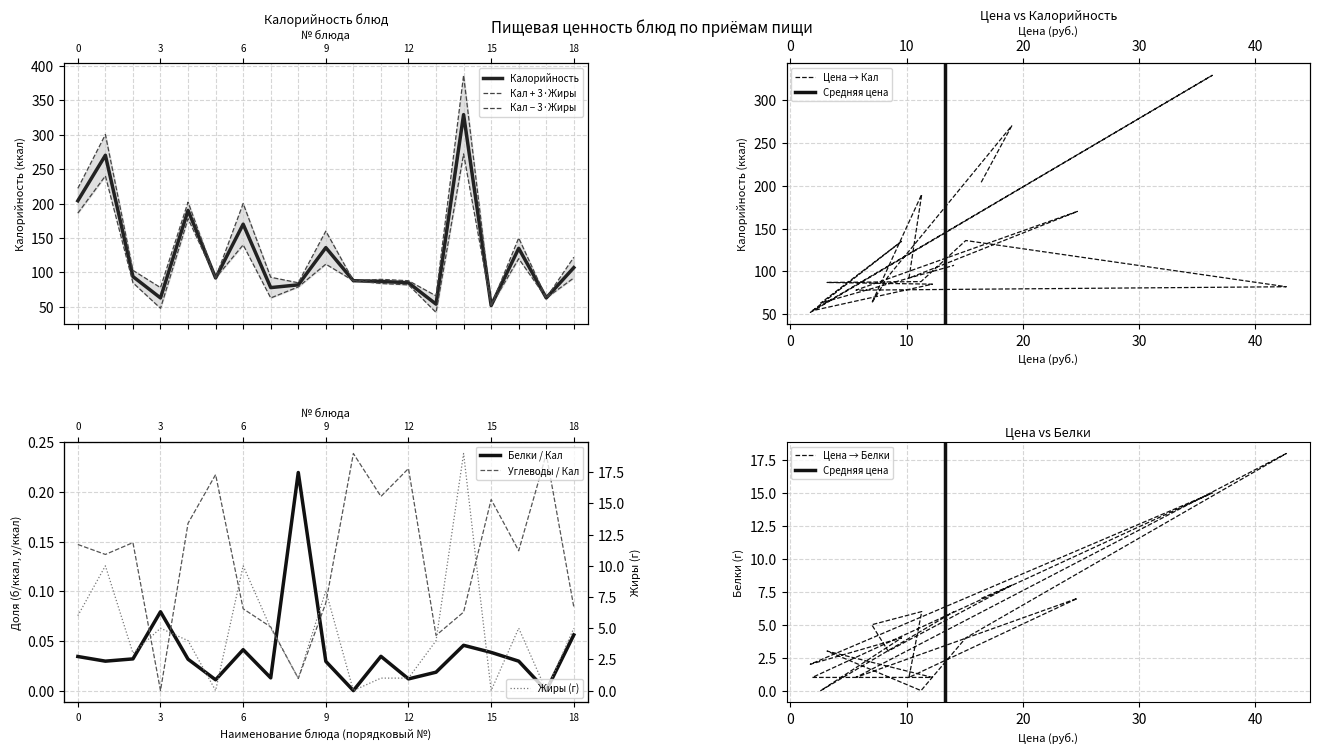

True or false: Жиры and Калорийность cross at least once.

False